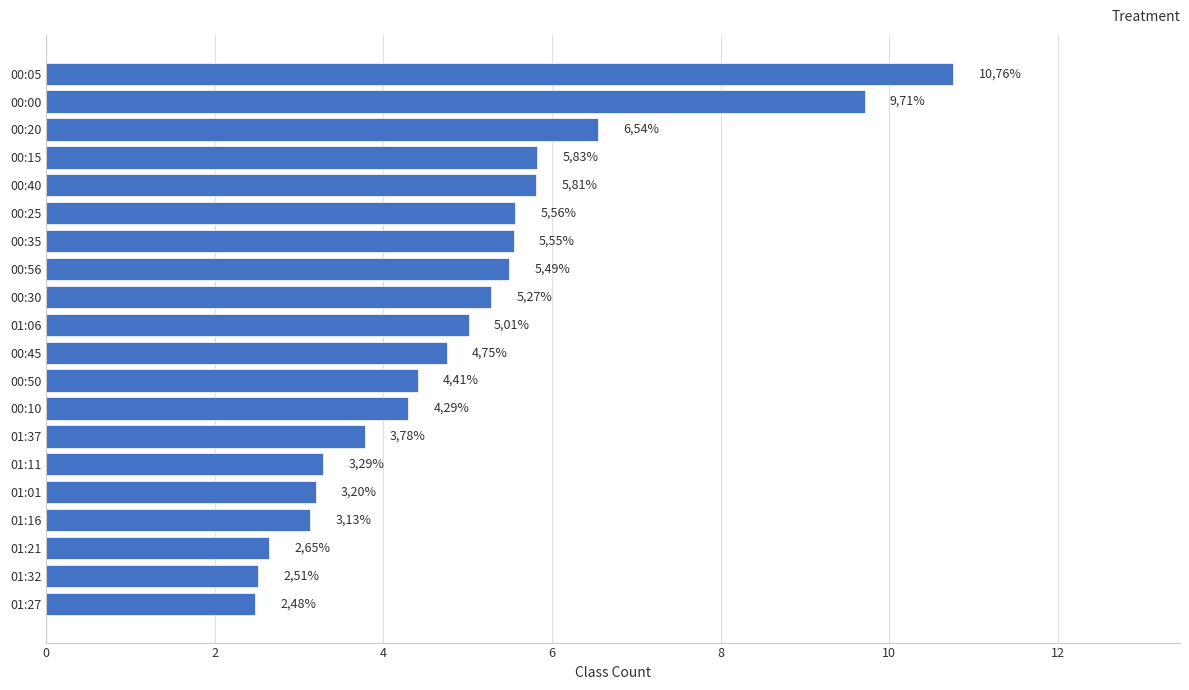

How many bars are there in total?

20